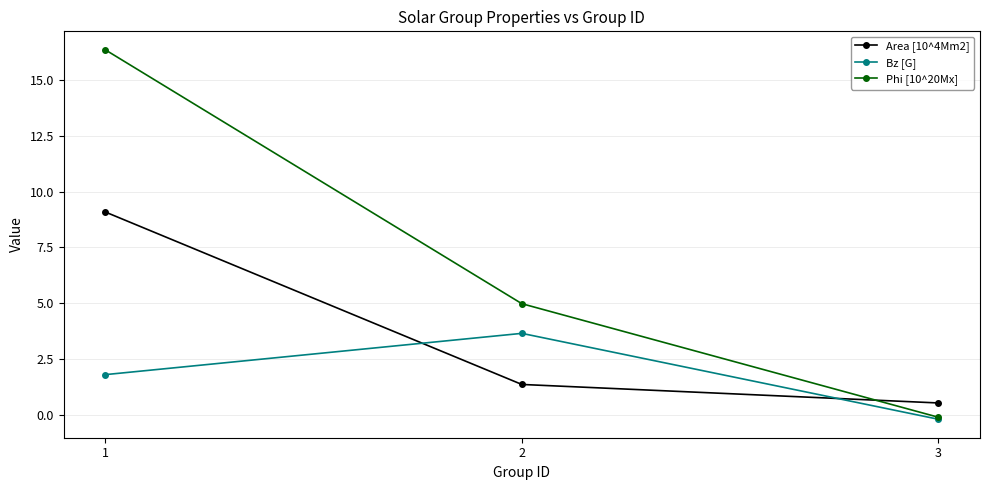

Is it true that Bz [G] equals 1.8 at 1?

True